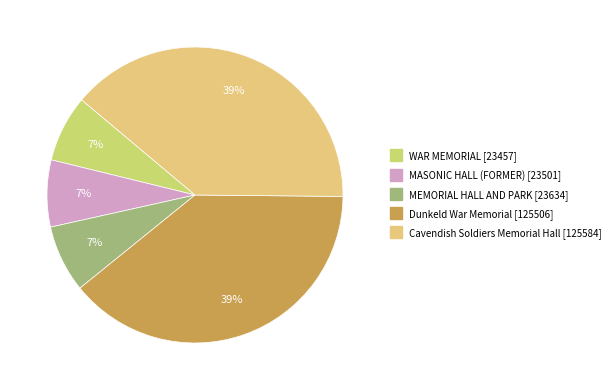

To the nearest percent, what percentage of the pie is MEMORIAL HALL AND PARK?

7%